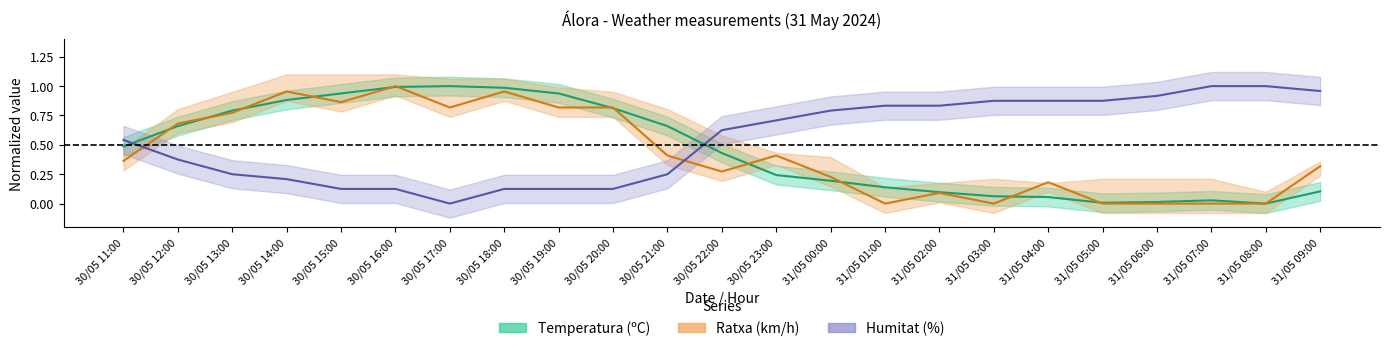

What is the sum of all Humitat (%) values?

12.5